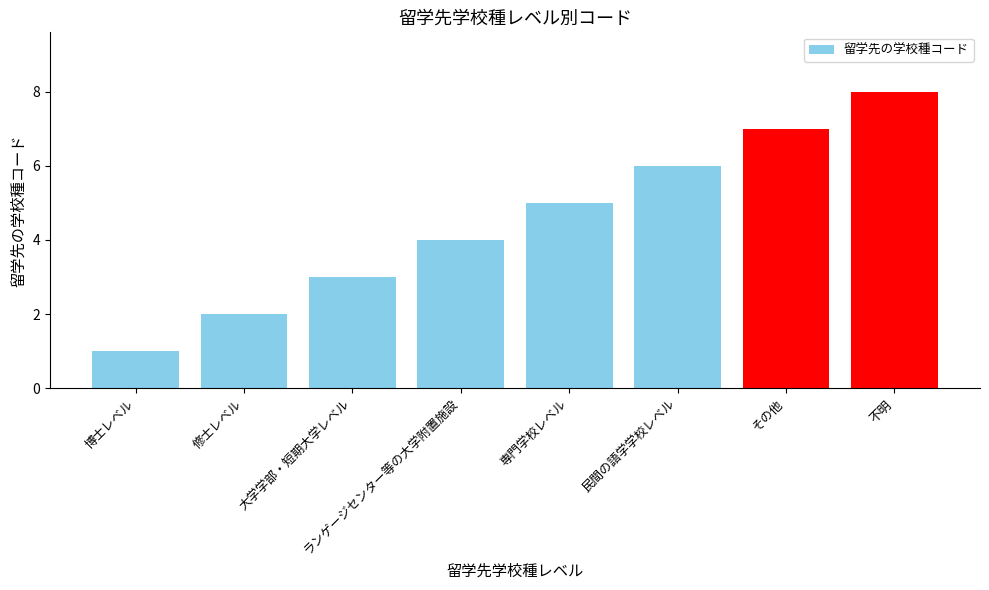

True or false: the data shows 13 at 不明.

False